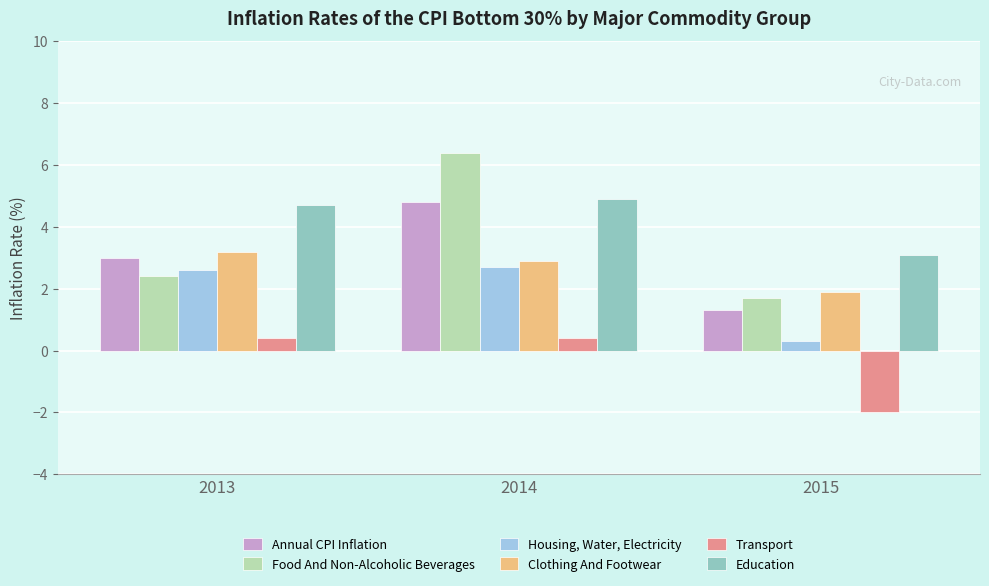

Are the bars grouped side by side (vs. stacked)?

Yes